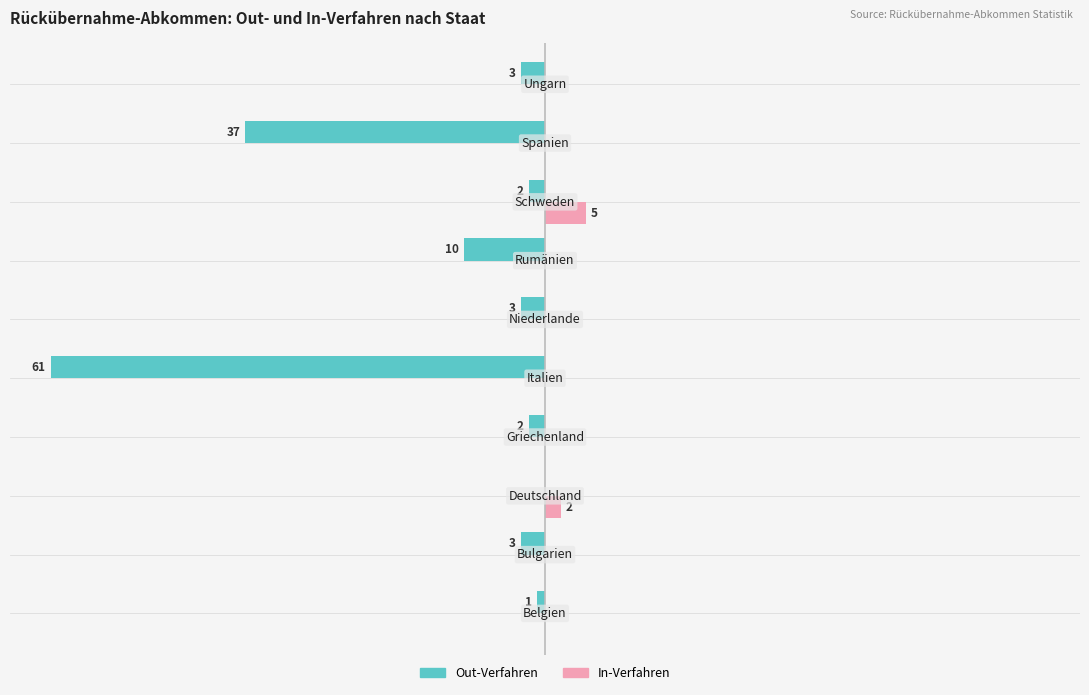

What are all the series names shown in the legend?

Out-Verfahren, In-Verfahren